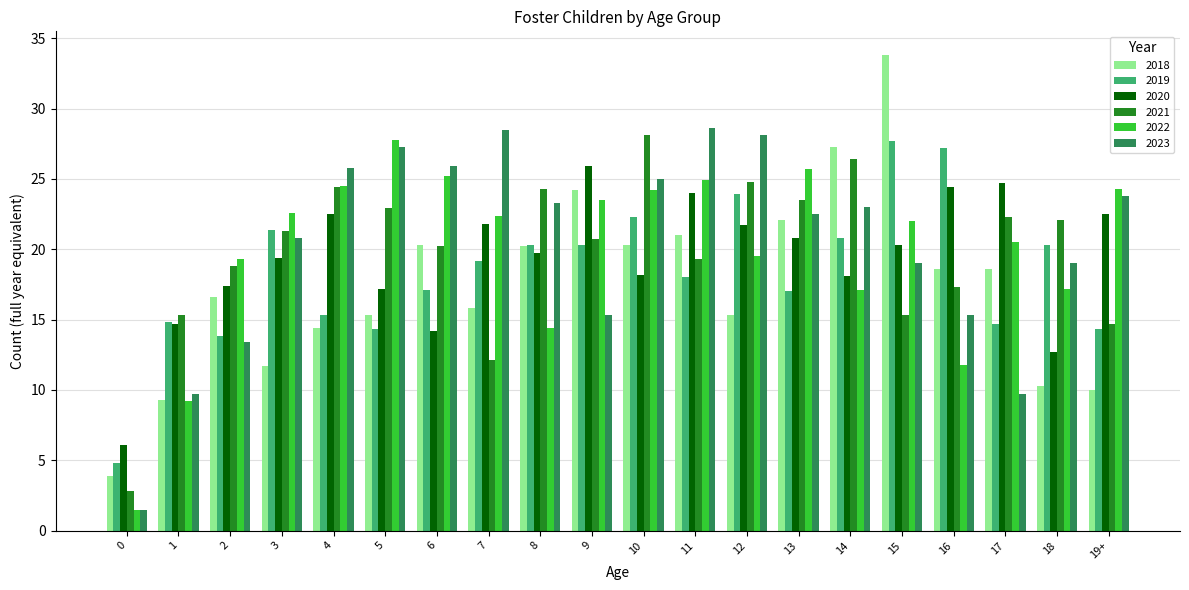

Is it true that 2023 equals 44.5 at 6?

False